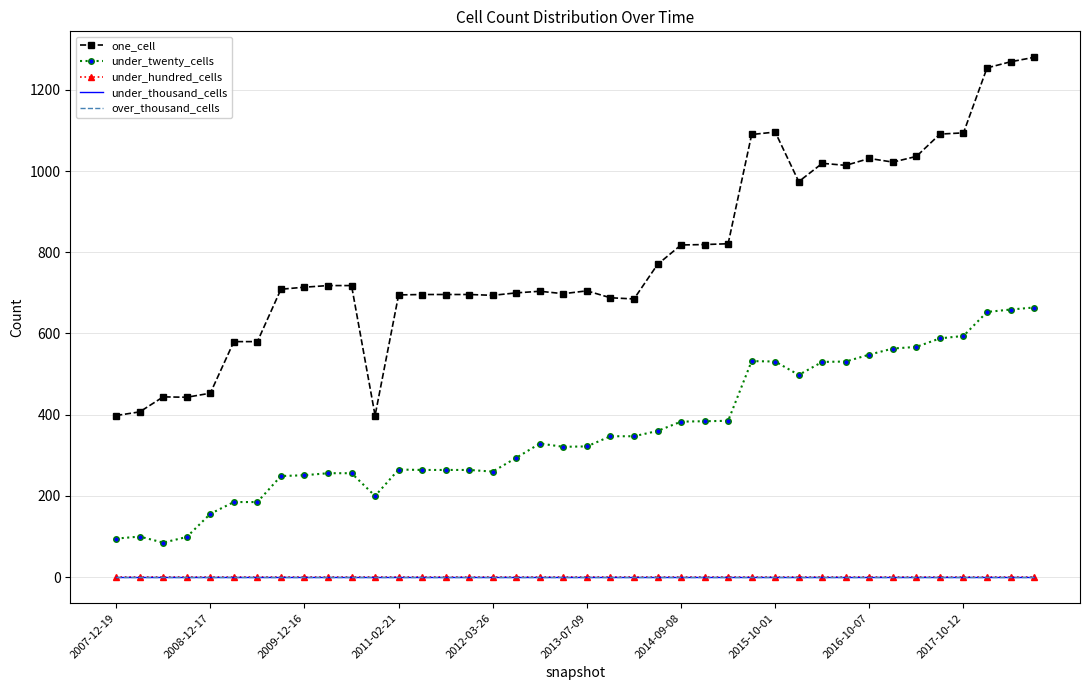

True or false: over_thousand_cells has more than 2 interior local peaks.

False